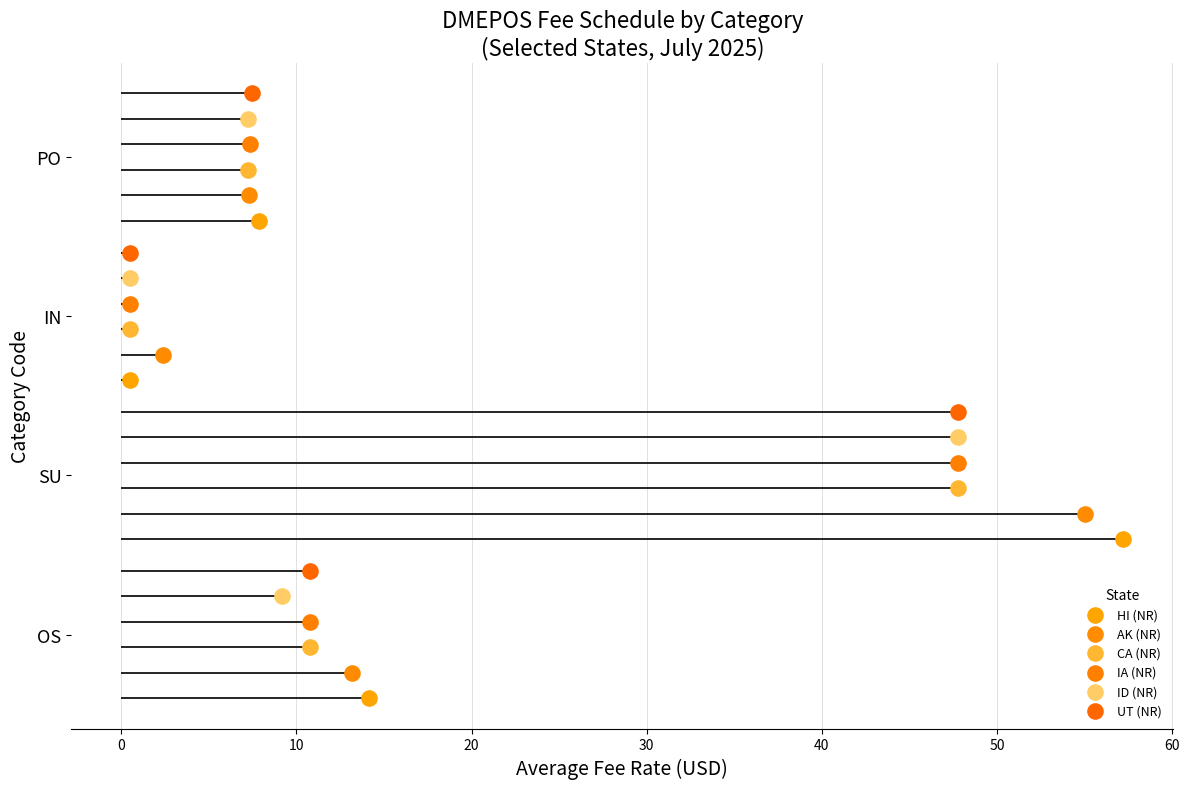

Which series contains the lowest Y value?

HI (NR)